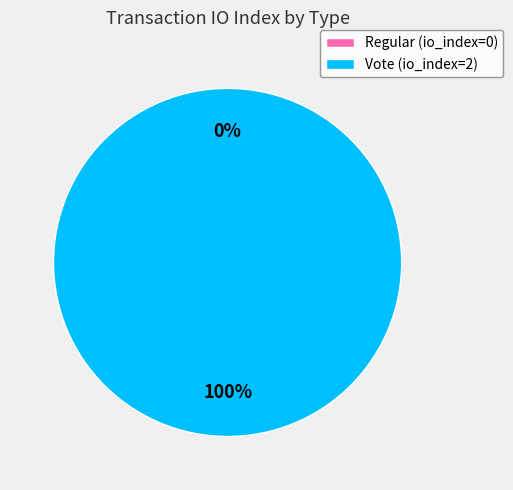

To the nearest percent, what is the average slice percentage?

50%